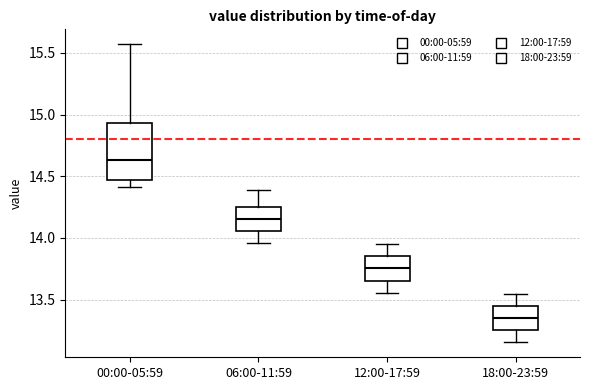

Reading left to right, read every box against the y-axis: the position of its median line, the range the box covers, and the ends of its whiskers. The values are not printed on the chart, so give them approximately, as read against the axis.

00:00-05:59: median 14.65, box 14.45 to 14.95, whiskers 14.40 to 15.55
06:00-11:59: median 14.15, box 14.05 to 14.25, whiskers 13.95 to 14.40
12:00-17:59: median 13.75, box 13.65 to 13.85, whiskers 13.55 to 13.95
18:00-23:59: median 13.35, box 13.25 to 13.45, whiskers 13.15 to 13.55